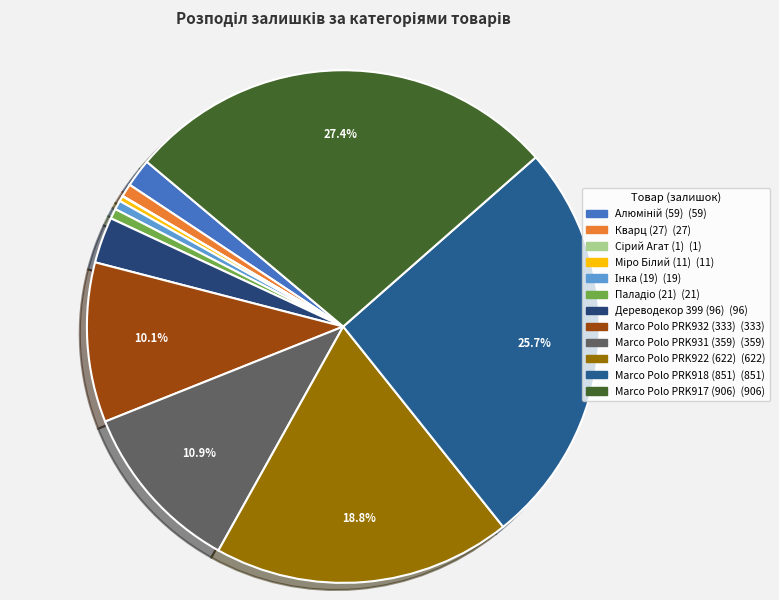

Rank the categories by value from lowest to highest.

Сірий Агат (1), Міро Білий (11), Інка (19), Паладіо (21), Кварц (27), Алюміній (59), Дереводекор 399 (96), Marco Polo PRK932 (333), Marco Polo PRK931 (359), Marco Polo PRK922 (622), Marco Polo PRK918 (851), Marco Polo PRK917 (906)